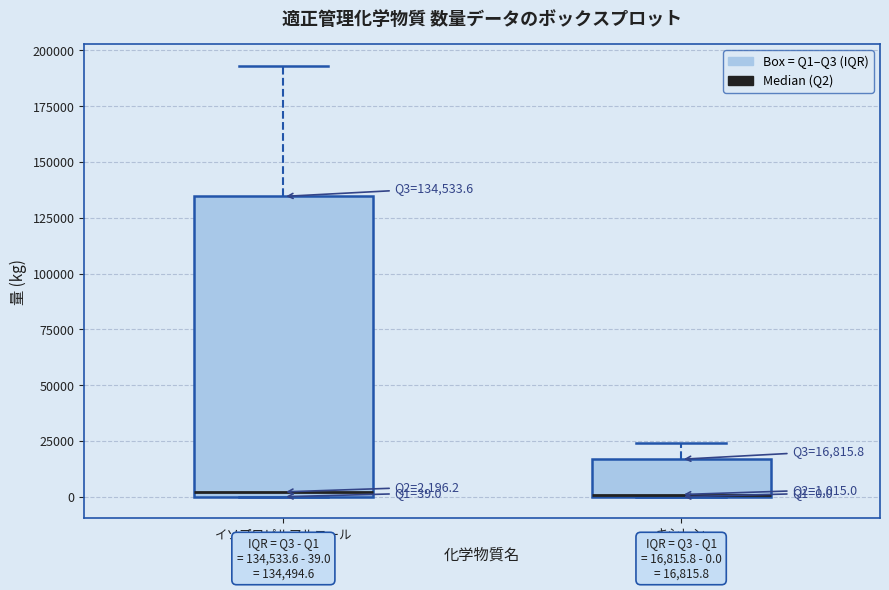

Which box is the tallest, from its lower edge to its upper edge?

イソプロピルアルコール